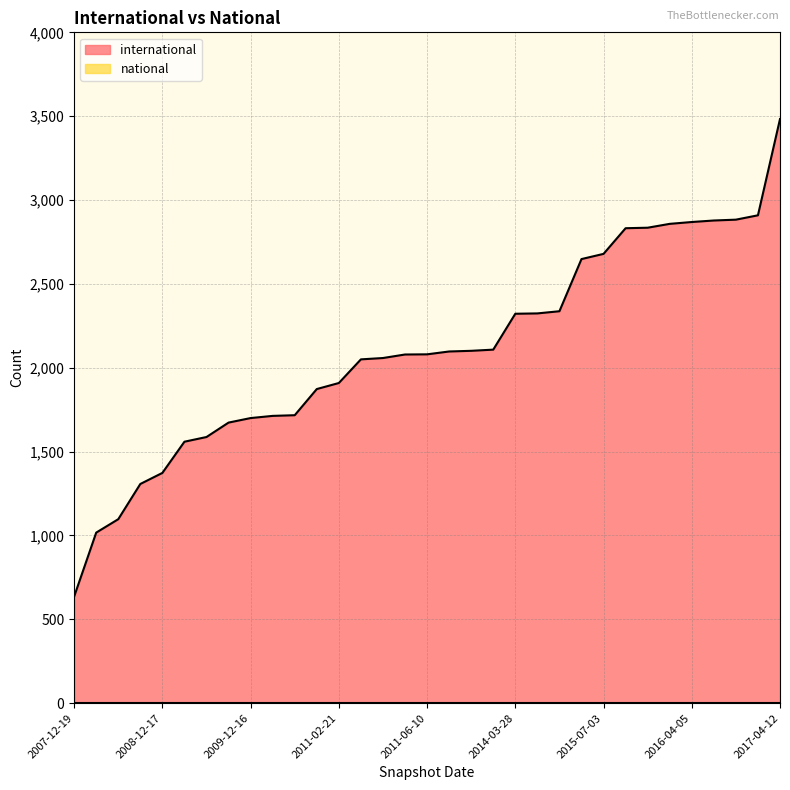

What is the smallest value displayed?

0